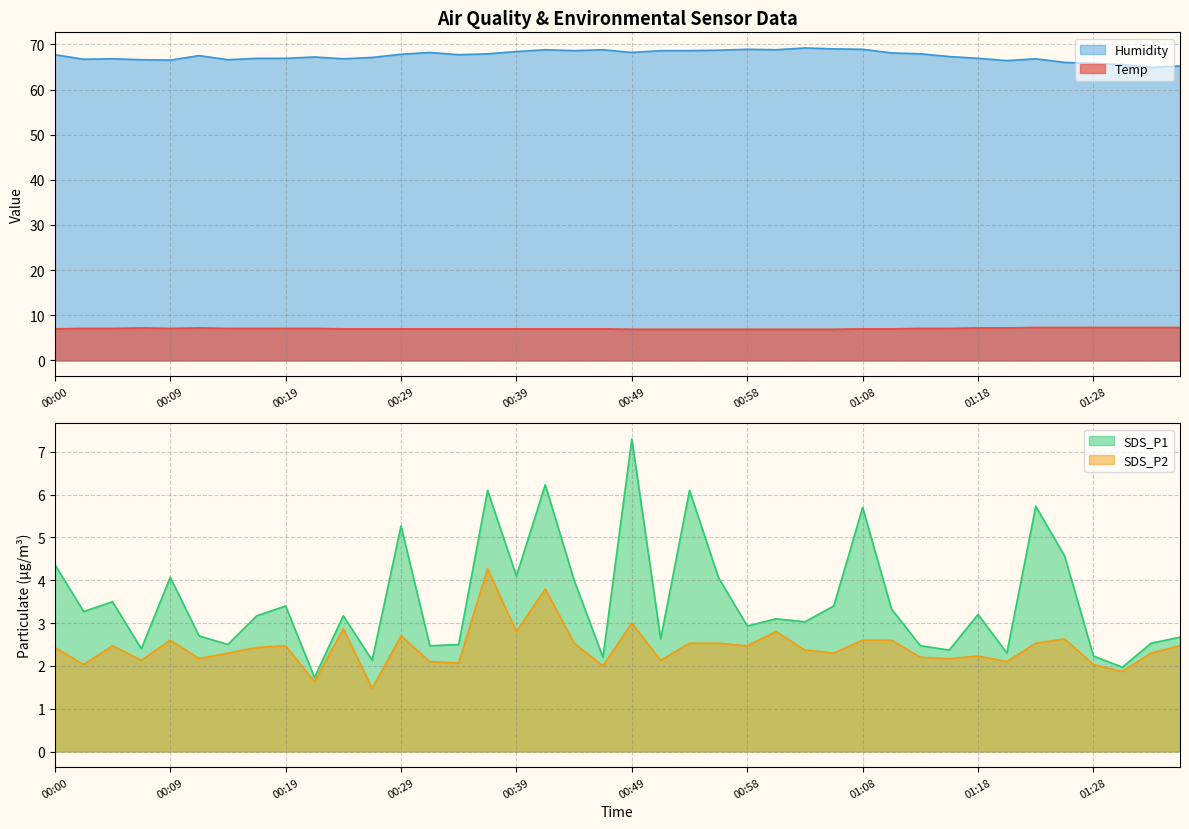

Reading right to left, list all the values displayed in this chart.

Temp: 01:35=7.3	01:33=7.3	01:30=7.3	01:28=7.3	01:25=7.3	01:23=7.3	01:20=7.2	01:18=7.2	01:16=7.1	01:13=7.1	01:11=7.0	01:08=7.0	01:06=6.9	01:03=6.9	01:01=6.9	00:58=6.9	00:56=6.9	00:54=6.9	00:51=6.9	00:49=6.9	00:46=7.0	00:44=7.0	00:41=7.0	00:39=7.0	00:36=7.0	00:34=7.0	00:31=7.0	00:29=7.0	00:27=7.0	00:24=7.0	00:22=7.1	00:19=7.1	00:17=7.1	00:14=7.1	00:12=7.2	00:09=7.1	00:07=7.2	00:04=7.1	00:02=7.1	00:00=7.0
Humidity: 01:35=65.2	01:33=64.9	01:30=65.5	01:28=65.8	01:25=66.0	01:23=66.8	01:20=66.4	01:18=66.9	01:16=67.3	01:13=67.9	01:11=68.1	01:08=68.9	01:06=69.0	01:03=69.2	01:01=68.8	00:58=68.9	00:56=68.7	00:54=68.6	00:51=68.6	00:49=68.2	00:46=68.8	00:44=68.6	00:41=68.8	00:39=68.4	00:36=67.9	00:34=67.7	00:31=68.2	00:29=67.8	00:27=67.1	00:24=66.8	00:22=67.2	00:19=66.9	00:17=66.9	00:14=66.6	00:12=67.5	00:09=66.5	00:07=66.6	00:04=66.8	00:02=66.7	00:00=67.7
SDS_P1: 01:35=2.7	01:33=2.5	01:30=2.0	01:28=2.2	01:25=4.6	01:23=5.7	01:20=2.3	01:18=3.2	01:16=2.4	01:13=2.5	01:11=3.3	01:08=5.7	01:06=3.4	01:03=3.0	01:01=3.1	00:58=2.9	00:56=4.1	00:54=6.1	00:51=2.6	00:49=7.3	00:46=2.2	00:44=4.0	00:41=6.2	00:39=4.1	00:36=6.1	00:34=2.5	00:31=2.5	00:29=5.3	00:27=2.1	00:24=3.2	00:22=1.7	00:19=3.4	00:17=3.2	00:14=2.5	00:12=2.7	00:09=4.1	00:07=2.4	00:04=3.5	00:02=3.3	00:00=4.4
SDS_P2: 01:35=2.5	01:33=2.3	01:30=1.9	01:28=2.0	01:25=2.6	01:23=2.5	01:20=2.1	01:18=2.2	01:16=2.2	01:13=2.2	01:11=2.6	01:08=2.6	01:06=2.3	01:03=2.4	01:01=2.8	00:58=2.5	00:56=2.5	00:54=2.5	00:51=2.1	00:49=3.0	00:46=2.0	00:44=2.5	00:41=3.8	00:39=2.8	00:36=4.3	00:34=2.1	00:31=2.1	00:29=2.7	00:27=1.5	00:24=2.9	00:22=1.6	00:19=2.5	00:17=2.4	00:14=2.3	00:12=2.2	00:09=2.6	00:07=2.1	00:04=2.5	00:02=2.0	00:00=2.4